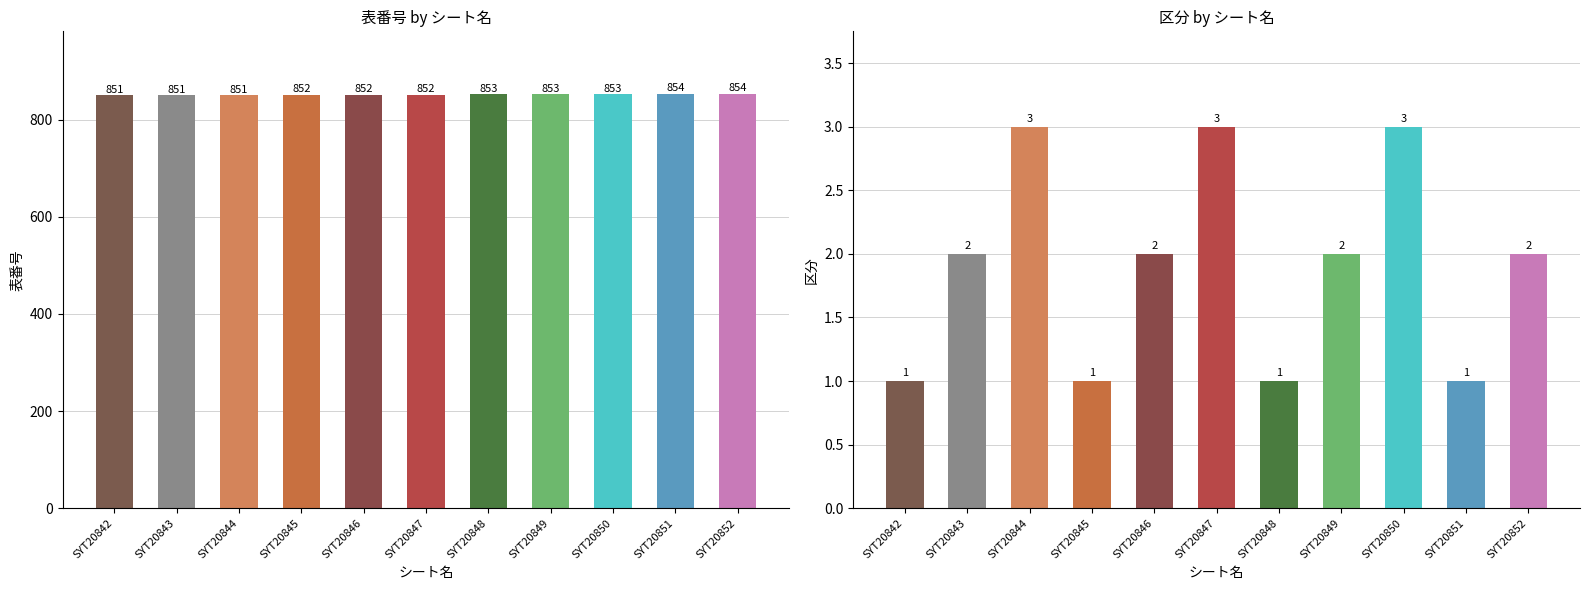

Read the 区分 value at SYT20852.

2